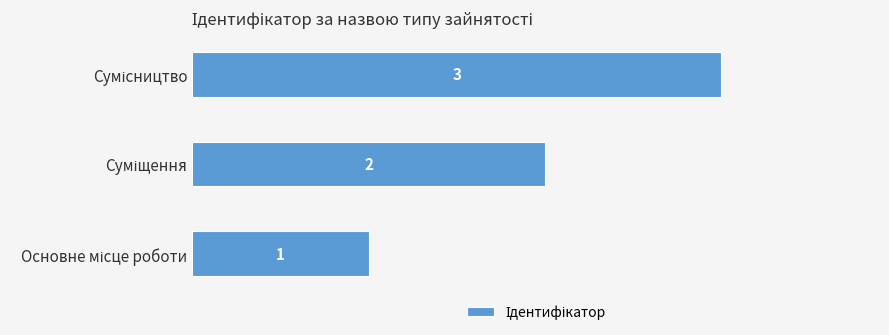

How many values are between 1 and 3?

3